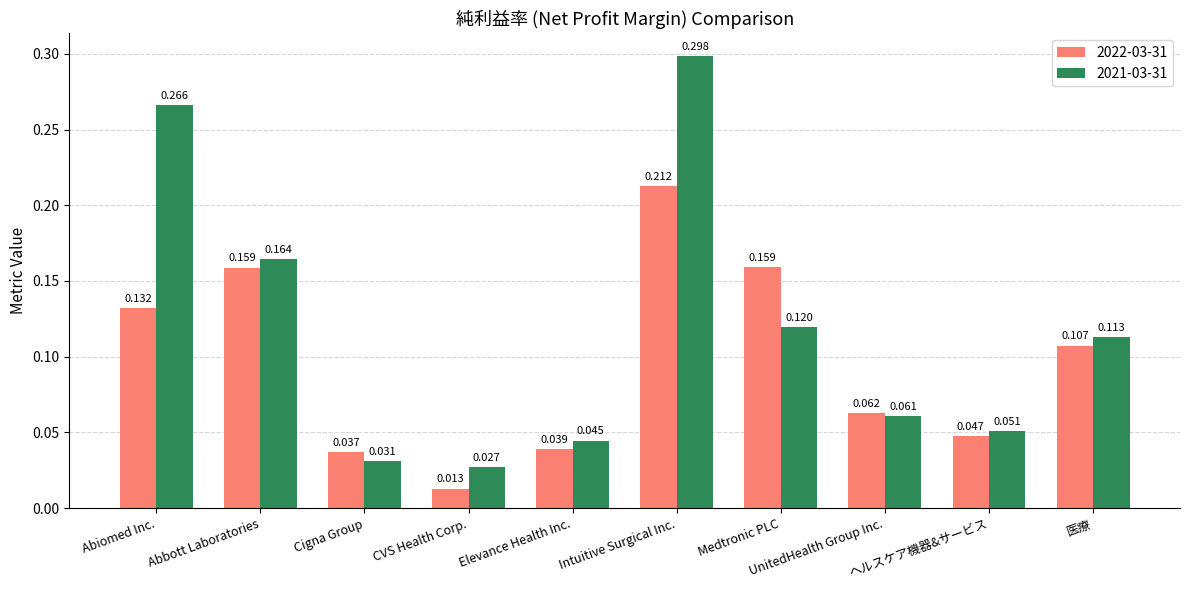

Count the 2021-03-31 values in the range 0 to 1.

10